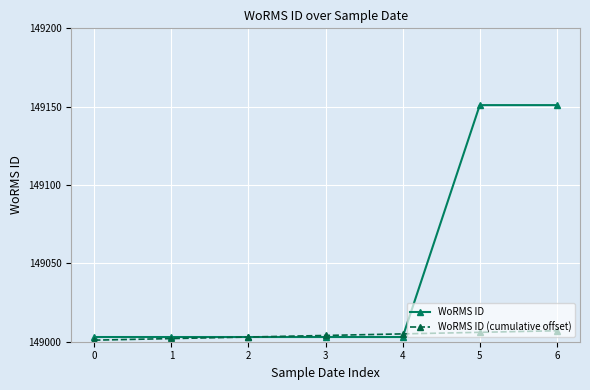

What is the greatest value displayed?

149151